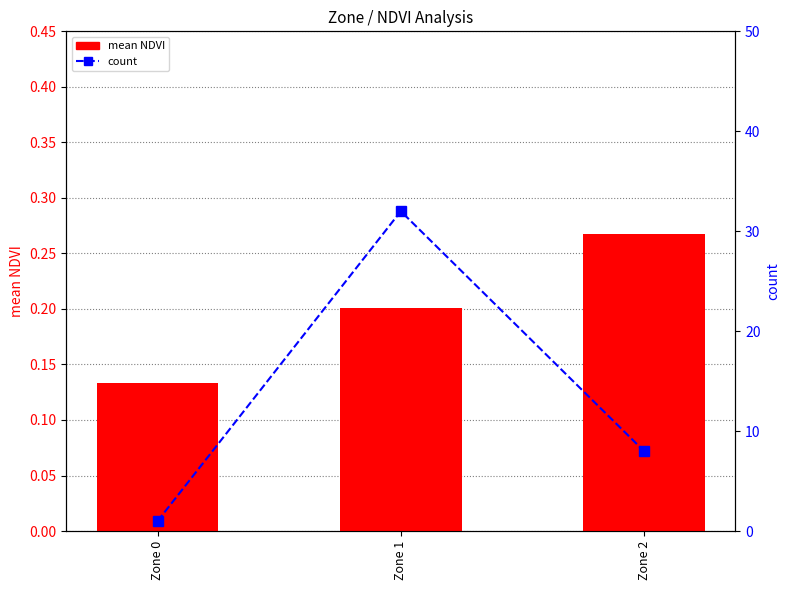

Reading left to right, extract all data points from this chart.

mean NDVI: 0.1	0.2	0.3
count: 1.0	32.0	8.0